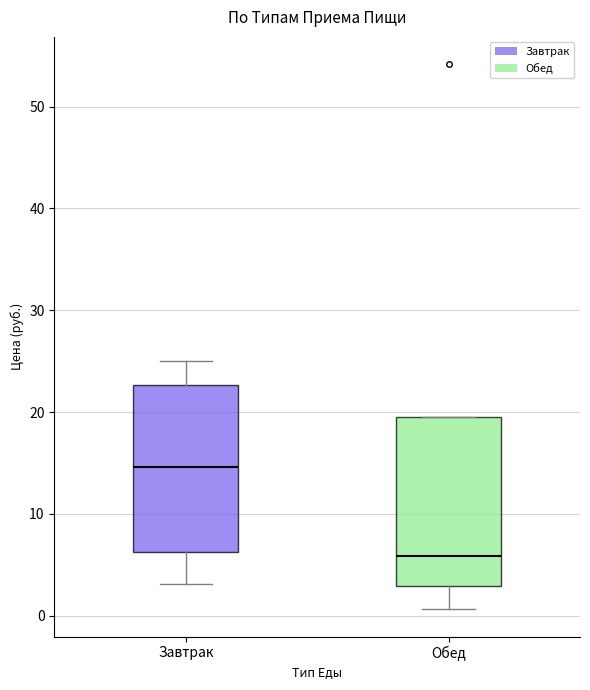

Which box's median line is the highest?

Завтрак